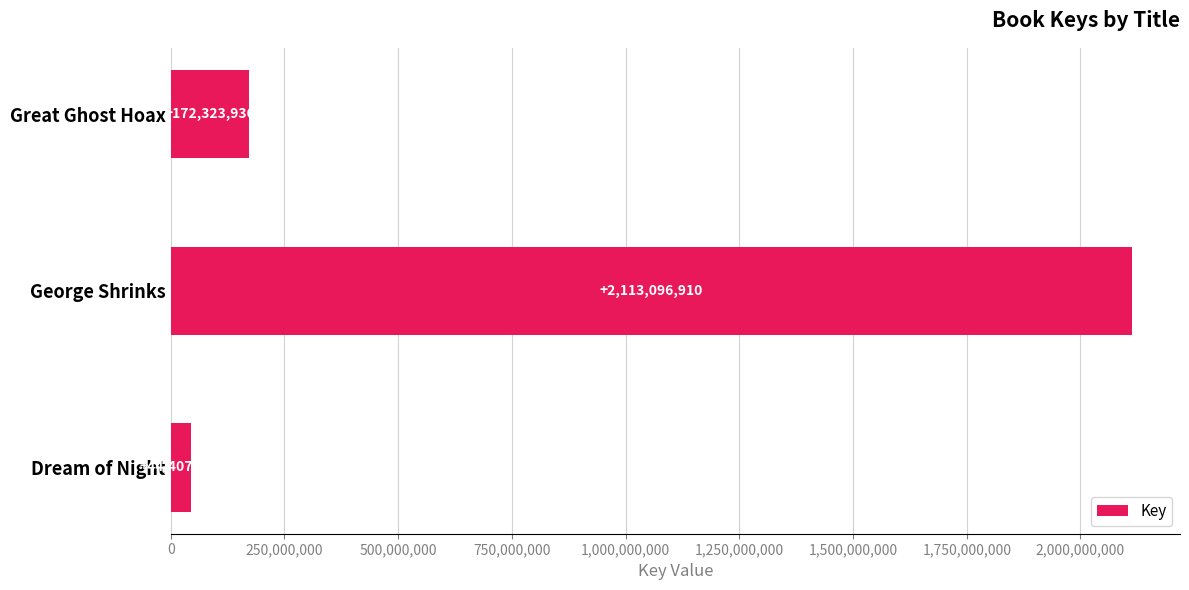

Rank the categories by value from highest to lowest.

George Shrinks, Great Ghost Hoax, Dream of Night